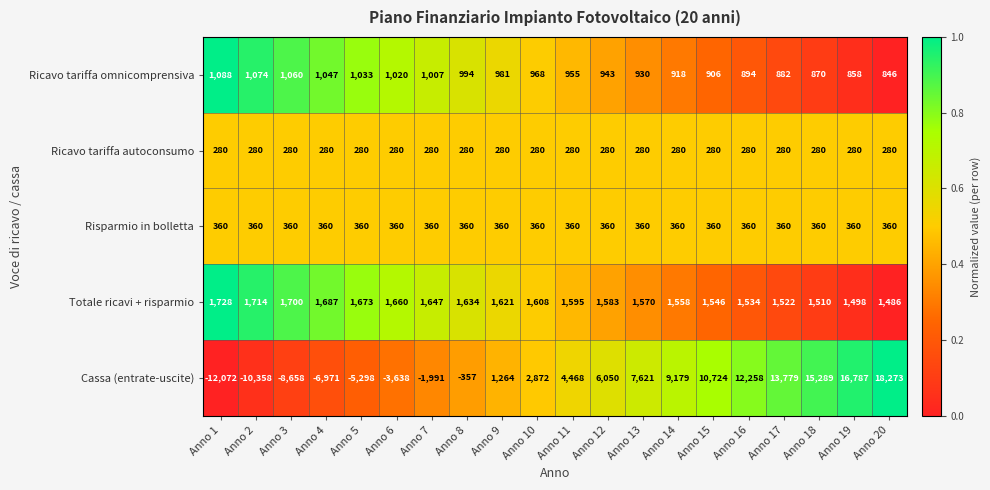

What is the difference between the Ricavo tariffa omnicomprensiva values at Anno 10 and Anno 7?

39